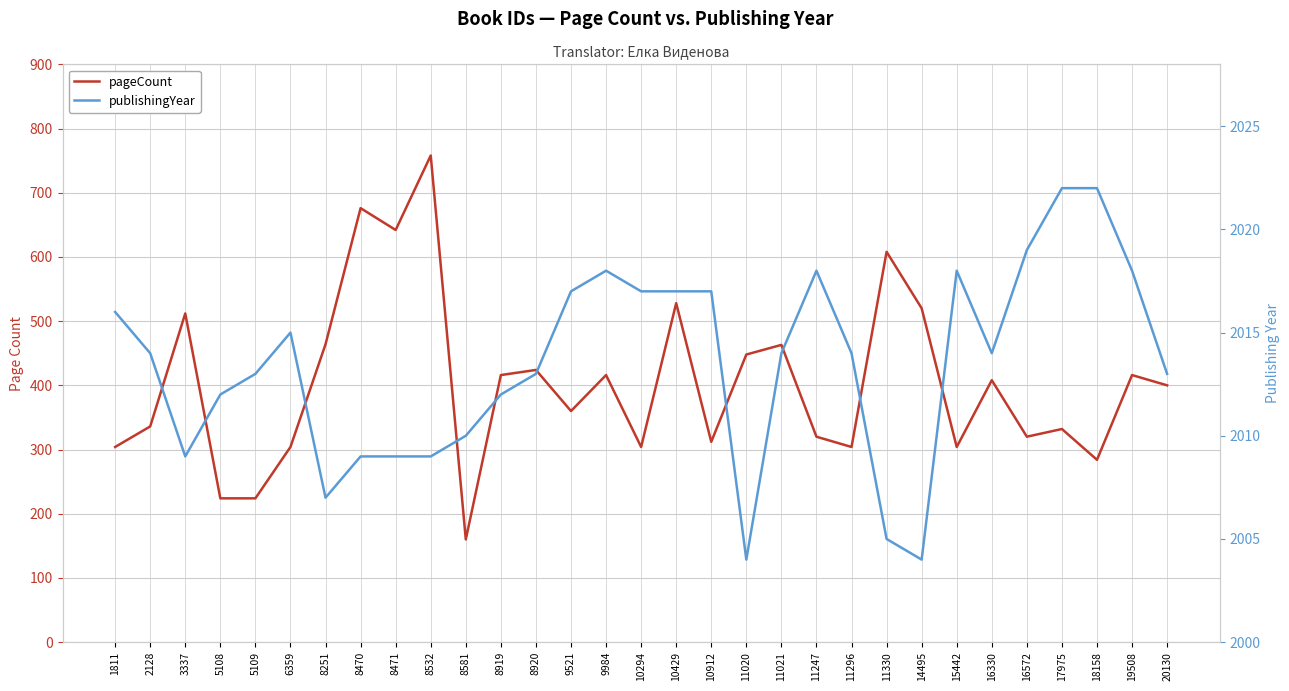

List the labels in order of pageCount value, largest first.

8532, 8470, 8471, 11330, 10429, 14495, 3337, 8251, 11021, 11020, 8920, 8919, 9984, 19508, 16330, 20130, 9521, 2128, 17975, 11247, 16572, 10912, 1811, 6359, 10294, 11296, 15442, 18158, 5108, 5109, 8581